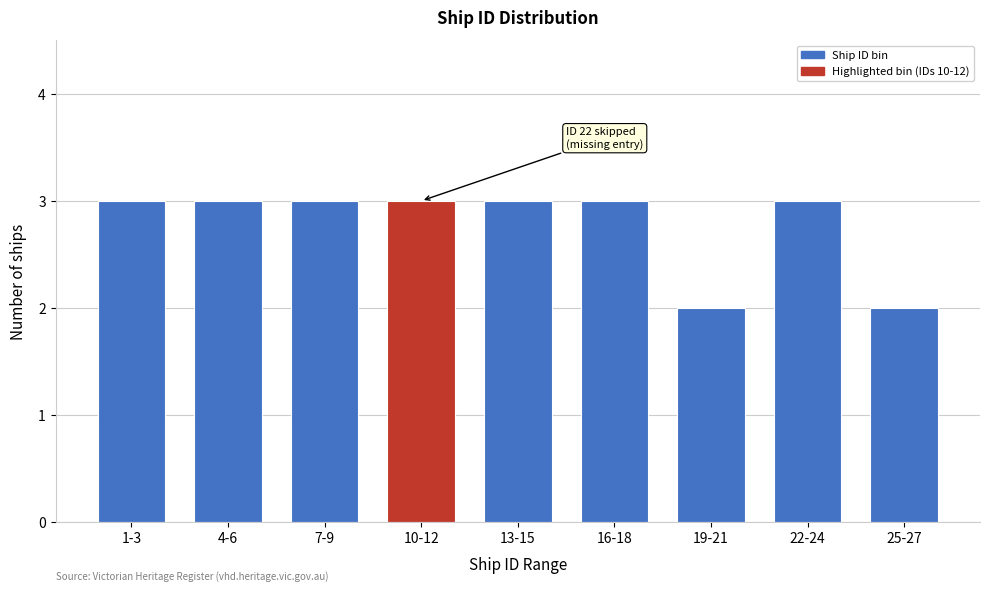

Reading left to right, what are all the values shown in this chart?

1-3=3	4-6=3	7-9=3	10-12=3	13-15=3	16-18=3	19-21=2	22-24=3	25-27=2